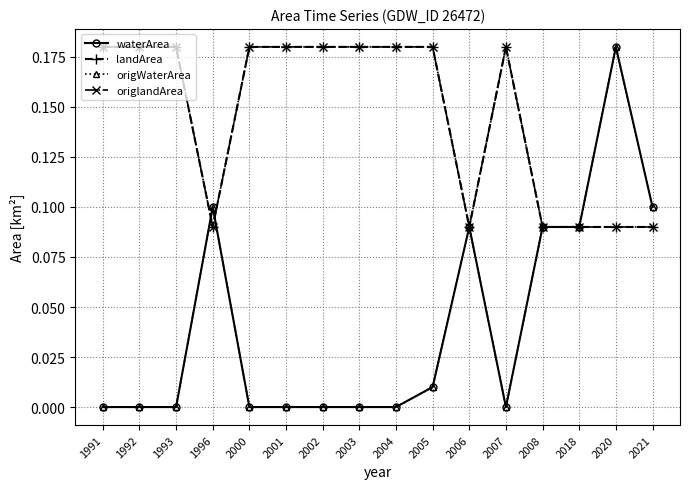

Which category has the lowest value across all series?

1991